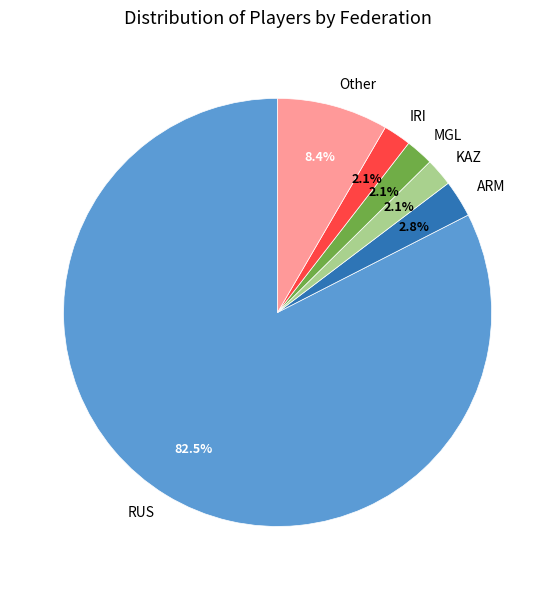

What is the largest slice in the pie chart?

RUS